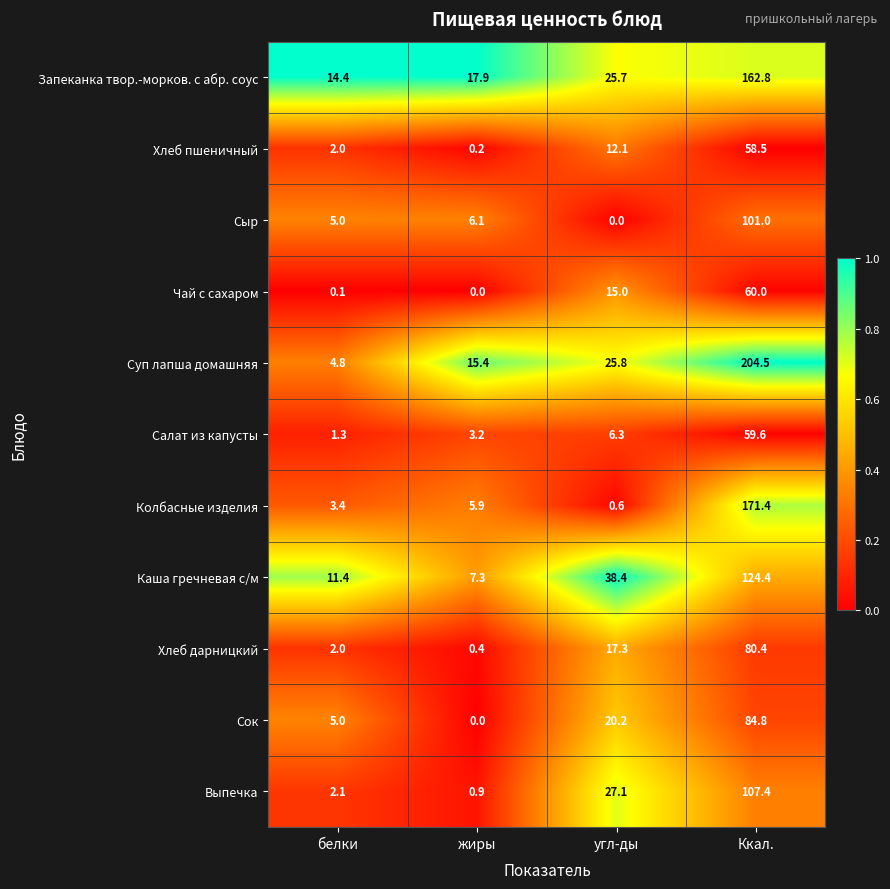

At which category is the sum across all series the highest?

Ккал.